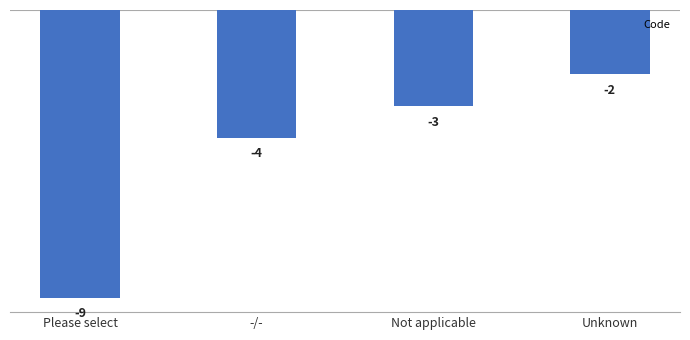

Rank the categories by value from highest to lowest.

Unknown, Not applicable, -/-, Please select